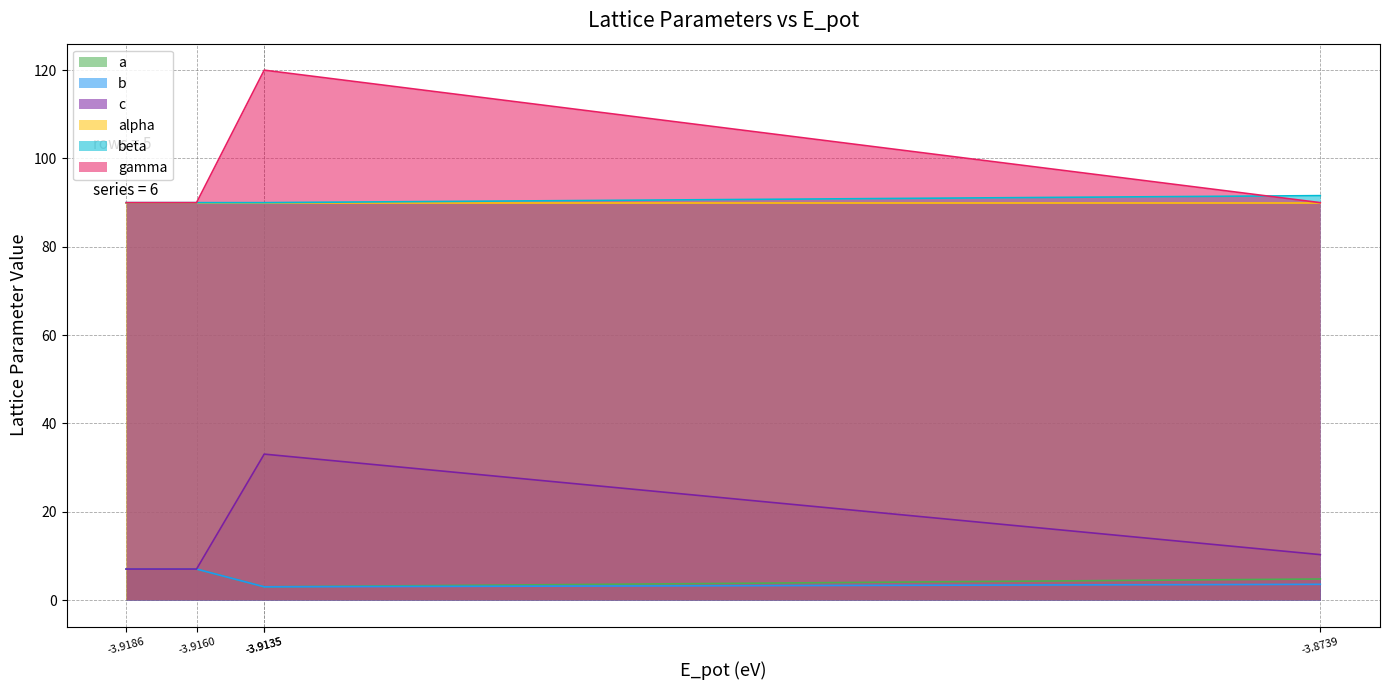

Count the beta values in the range 90 to 91.

4